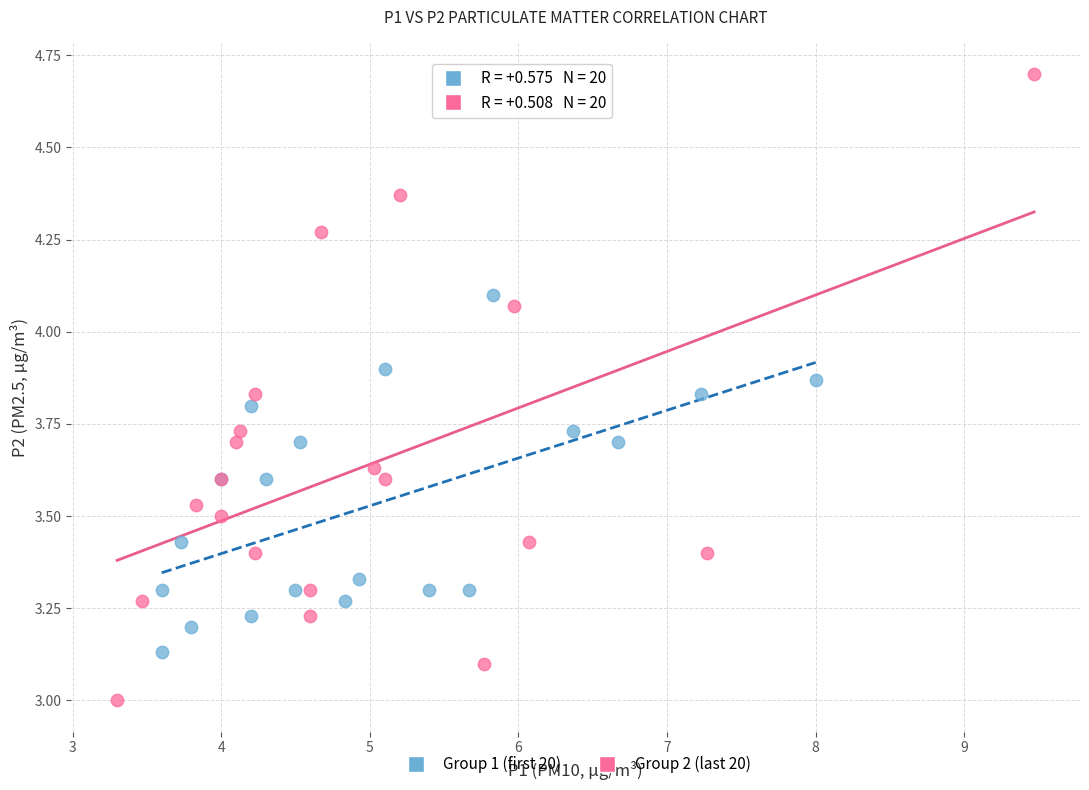

Which series has the widest spread of Y values?

Group 2 (last 20)